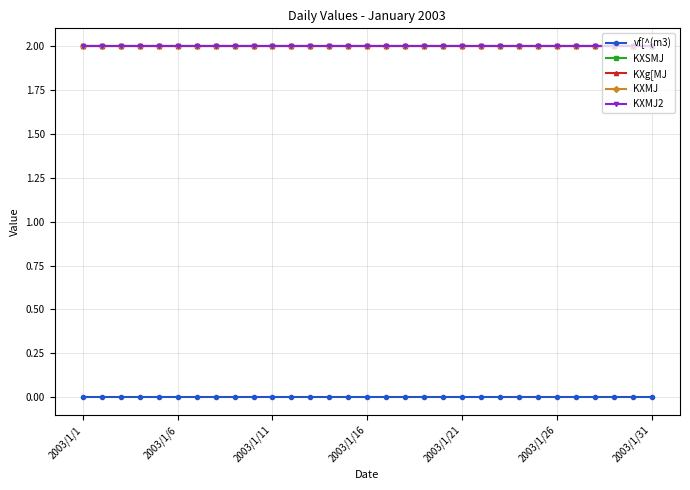

How many lines are shown in the chart?

5